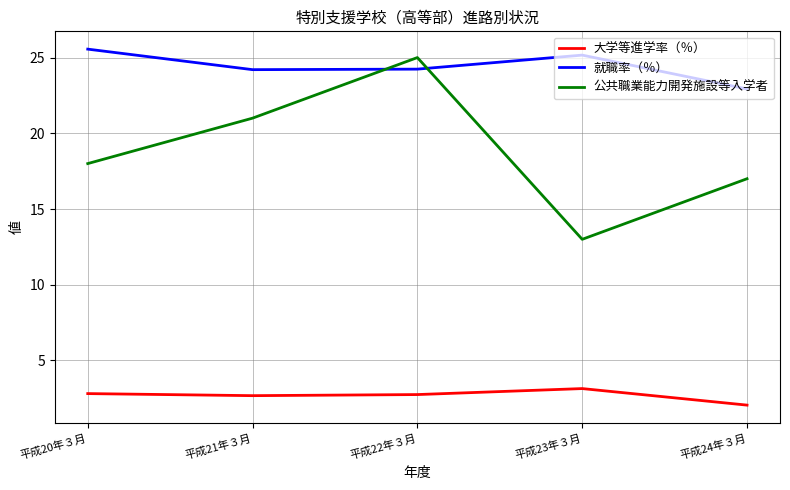

True or false: 就職率（％） and 大学等進学率（％） cross at least once.

False